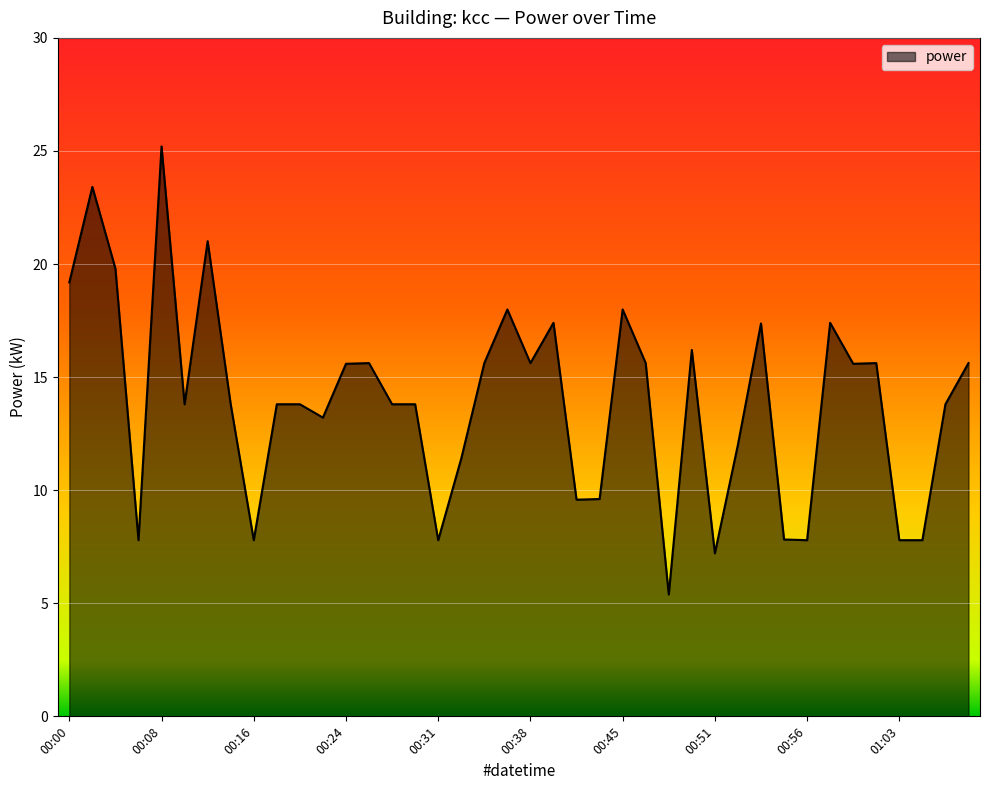

Reading right to left, transcribe all the data shown in this chart.

15.6	13.8	7.8	7.8	15.6	15.6	17.4	7.8	7.8	17.4	12.0	7.2	16.2	5.4	15.6	18.0	9.6	9.6	17.4	15.6	18.0	15.6	11.4	7.8	13.8	13.8	15.6	15.6	13.2	13.8	13.8	7.8	13.8	21.0	13.8	25.2	7.8	19.8	23.4	19.2